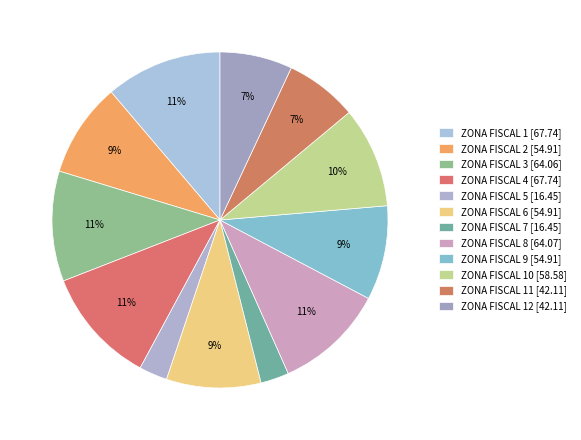

How many slices are in this pie chart?

12